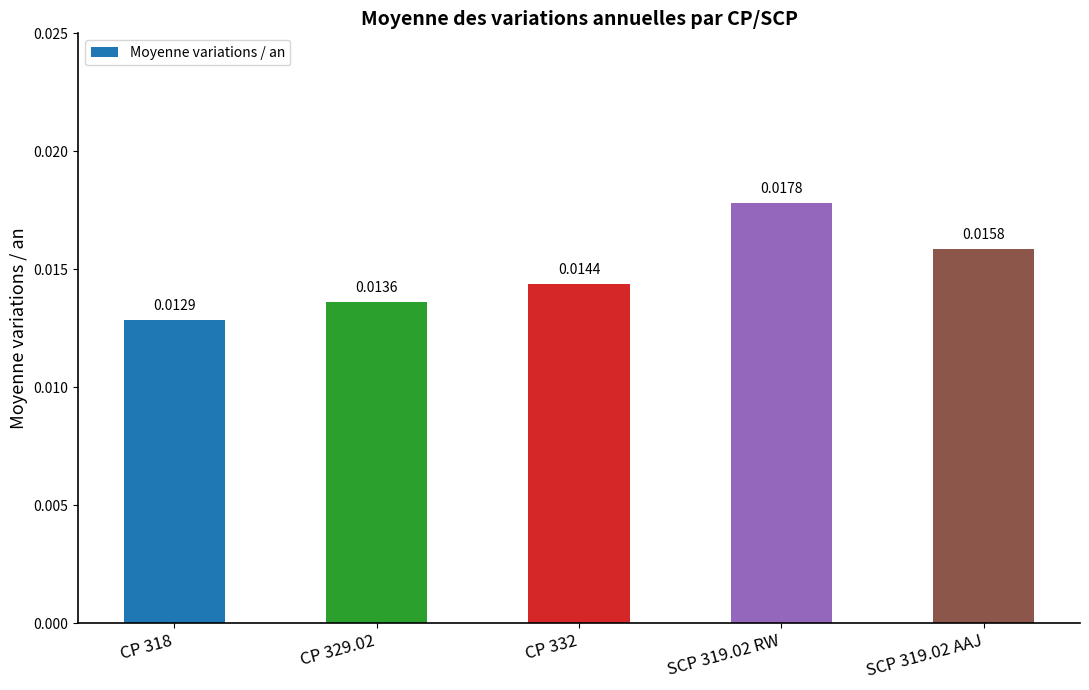

What is the label of the 1st bar from the right?

SCP 319.02 AAJ